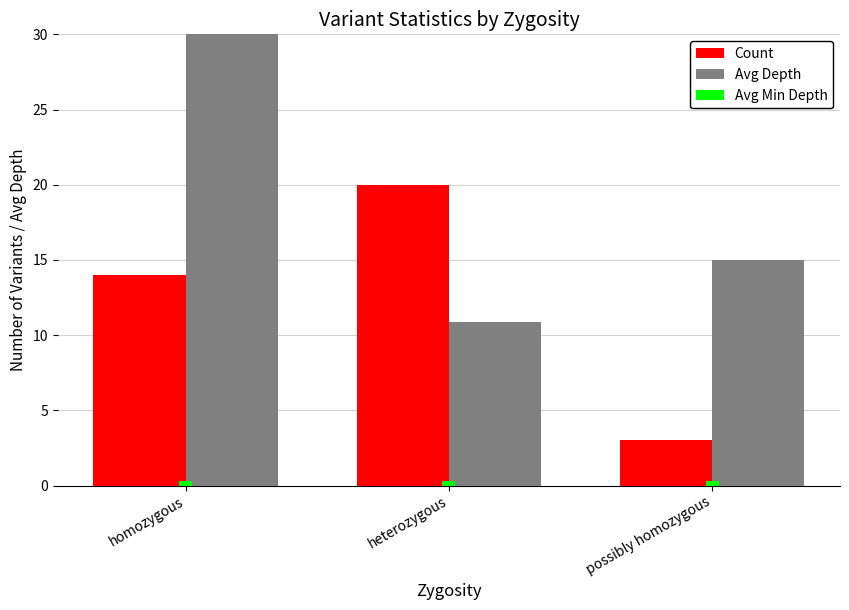

The Count series shows 13.1 at heterozygous. True or false?

False